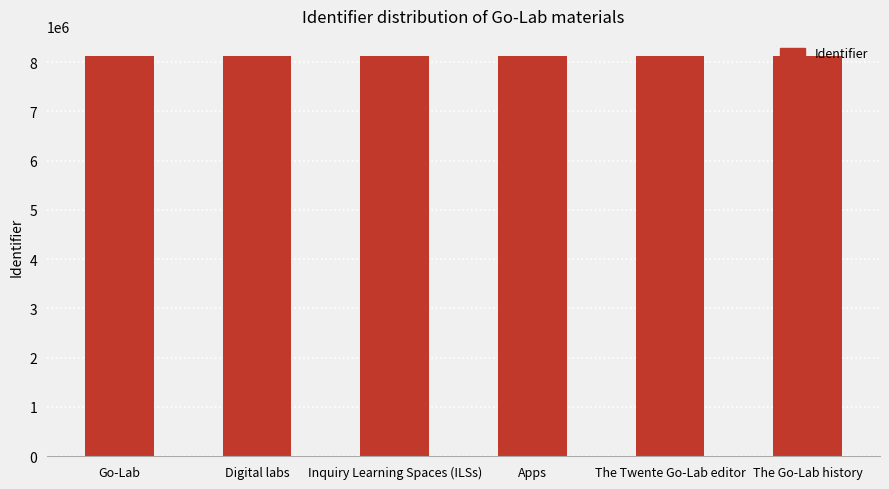

What is the greatest value displayed?

8129083